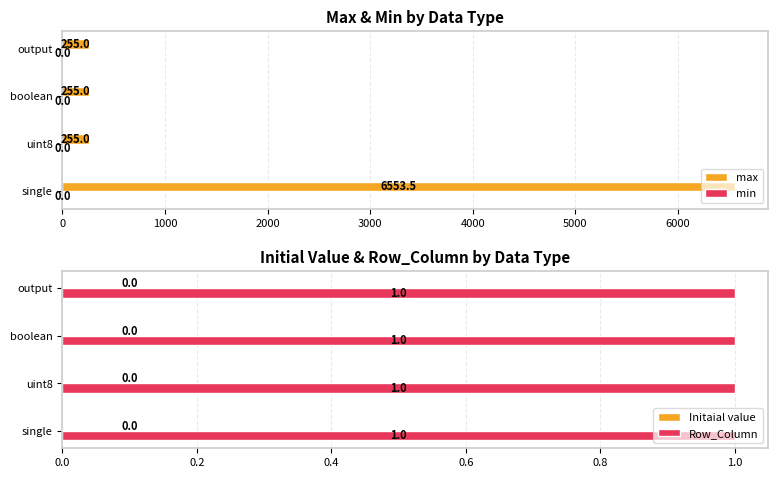

What is the average value of the max series?

1829.6